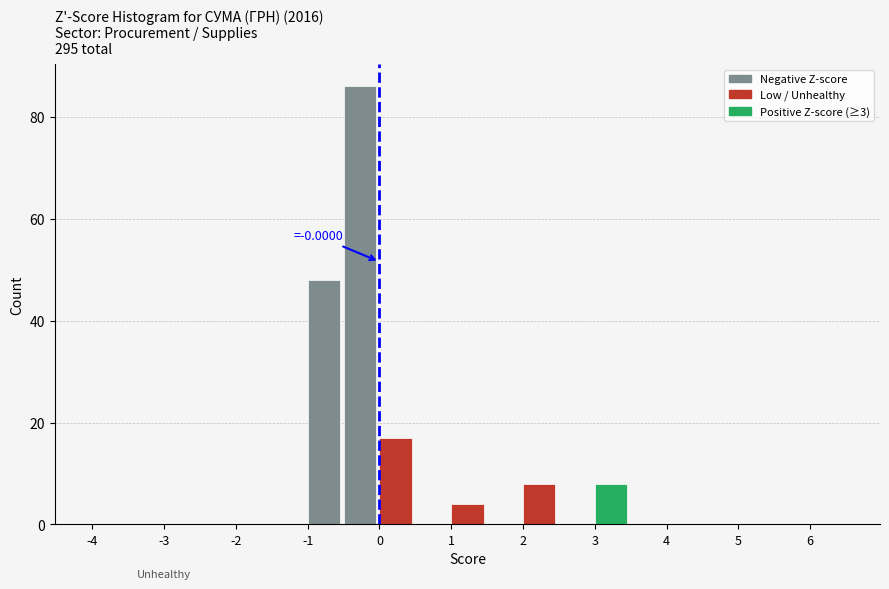

Which range on the x-axis has the tallest bar?

-0.5 to 0.0